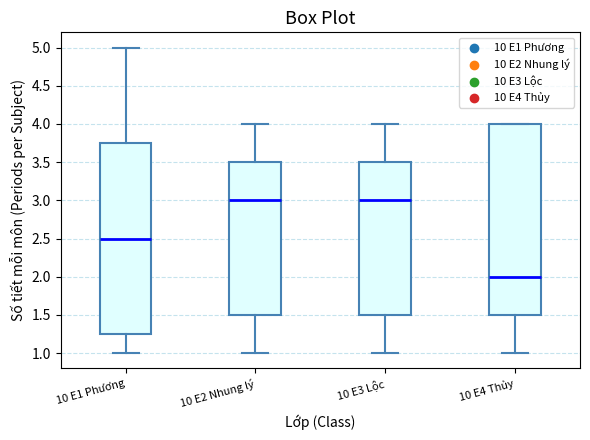

Reading left to right, transcribe this box plot: for each box, give where its median line is, the range the box spans, and where its two whiskers end, as read against the y-axis. The values are not printed on the chart, so give them approximately, as read against the axis.

10 E1 Phương: median 2.50, box 1.25 to 3.75, whiskers 1.00 to 5.00
10 E2 Nhung lý: median 3.00, box 1.50 to 3.50, whiskers 1.00 to 4.00
10 E3 Lộc: median 3.00, box 1.50 to 3.50, whiskers 1.00 to 4.00
10 E4 Thủy: median 2.00, box 1.50 to 4.00, whiskers 1.00 to 4.00